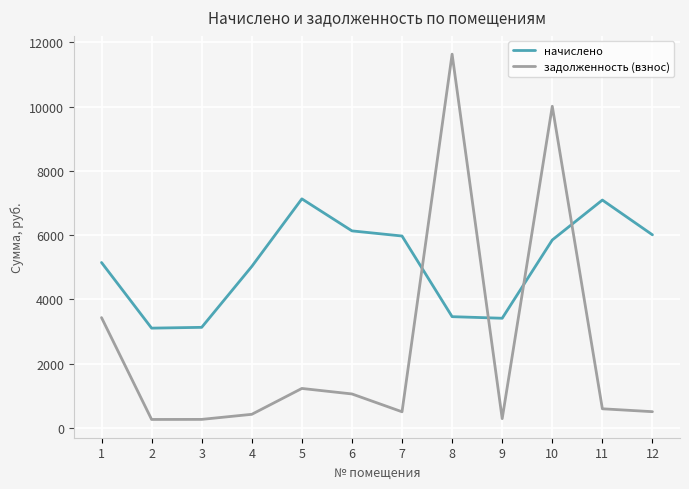

After their last crossing, which series has the higher values: задолженность (взнос) or начислено?

начислено